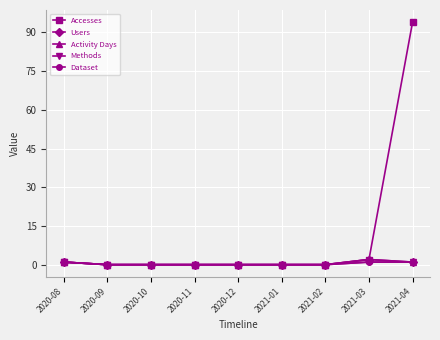

True or false: Methods and Dataset cross at least once.

False